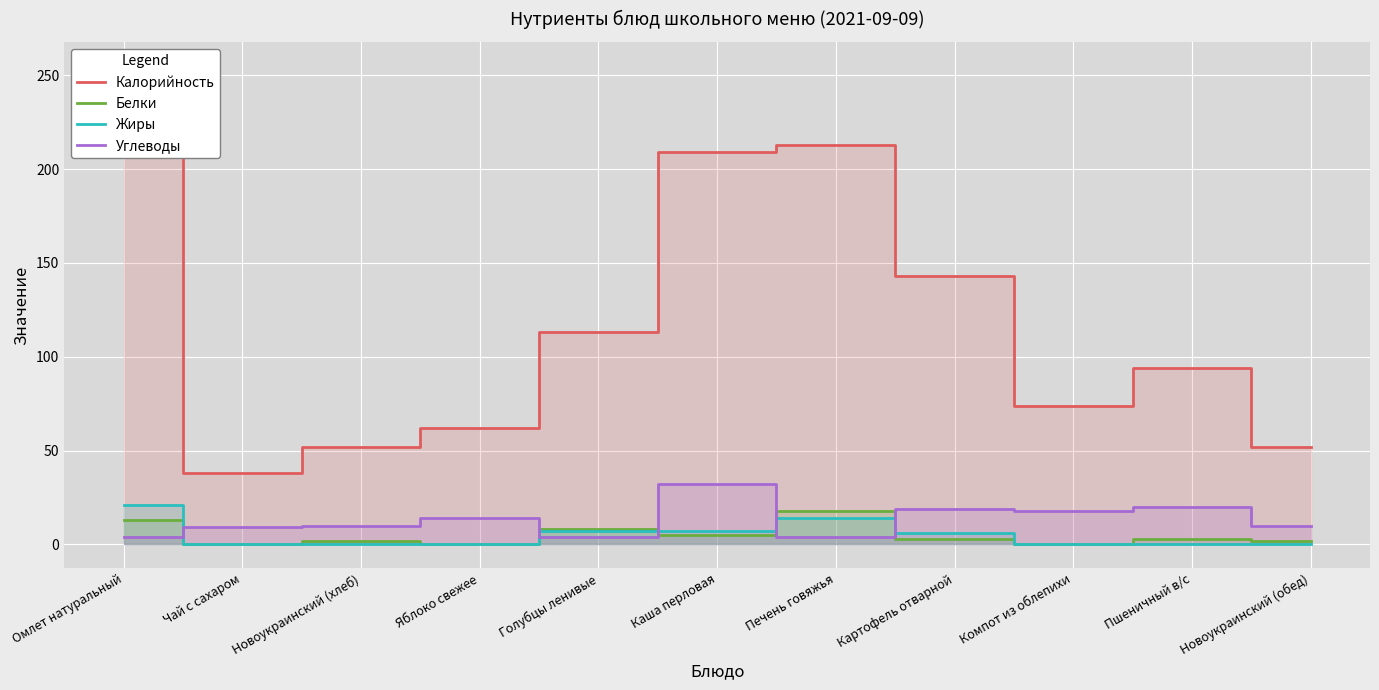

List the series in order of their peak value, highest first.

Калорийность, Углеводы, Жиры, Белки